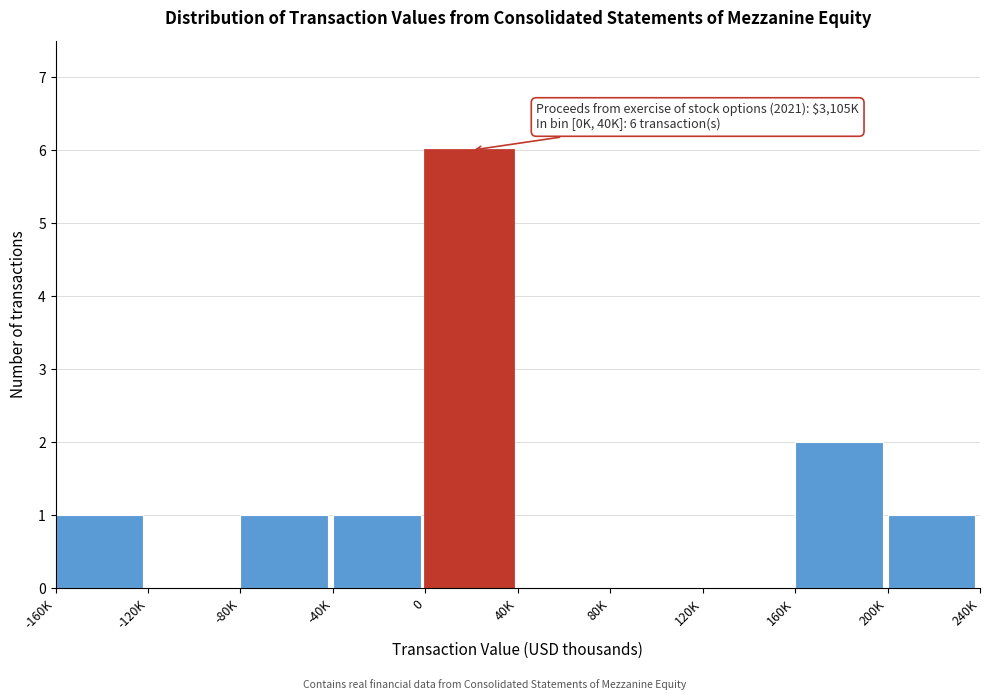

Reading left to right, transcribe all the data shown in this chart.

-160K=1	-120K=0	-80K=1	-40K=1	0=6	40K=0	80K=0	120K=0	160K=2	200K=1